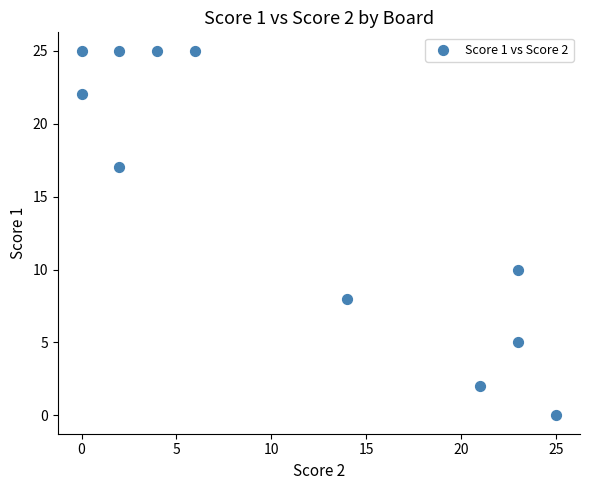

What Y value in the scatter plot is closest to 12?

10